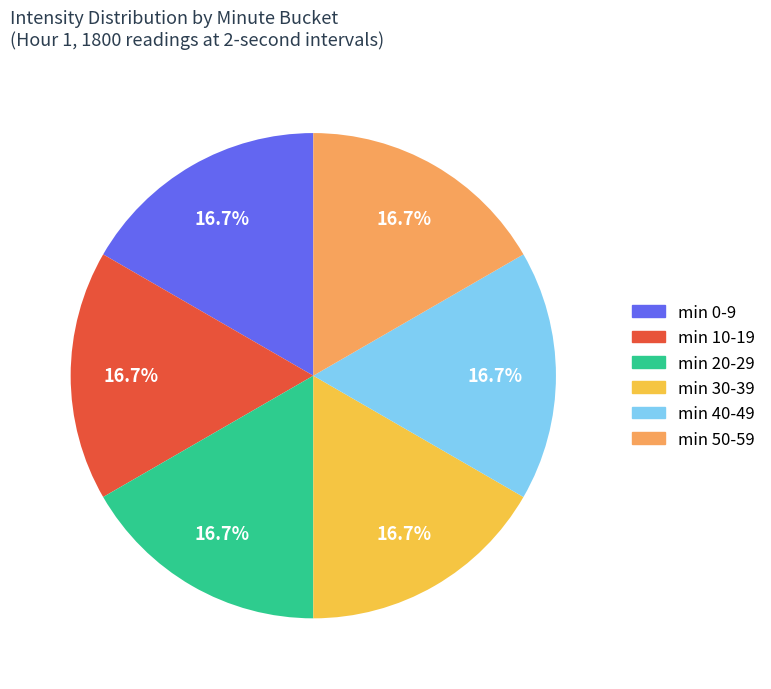

Is there any slice that represents more than half of the pie?

No